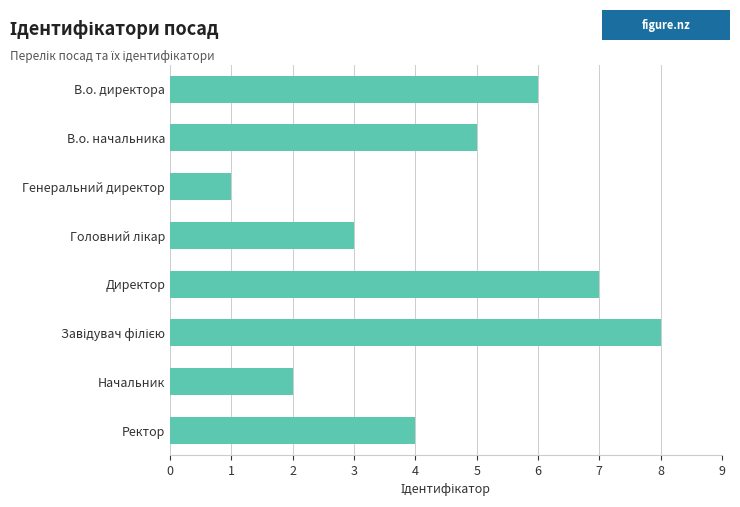

Read the value at Директор.

7